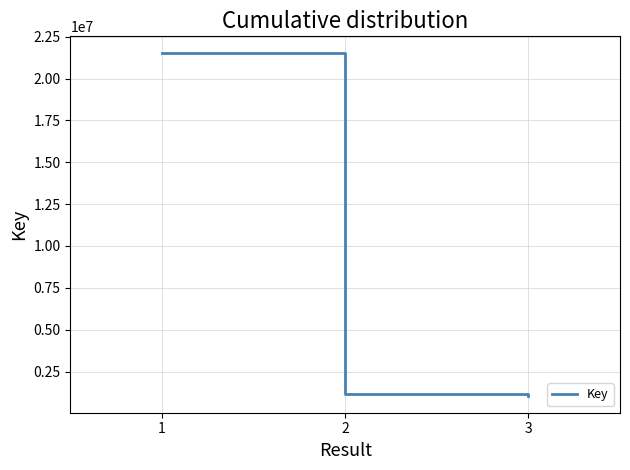

Is it true that the value at 3 is 1061686?

True